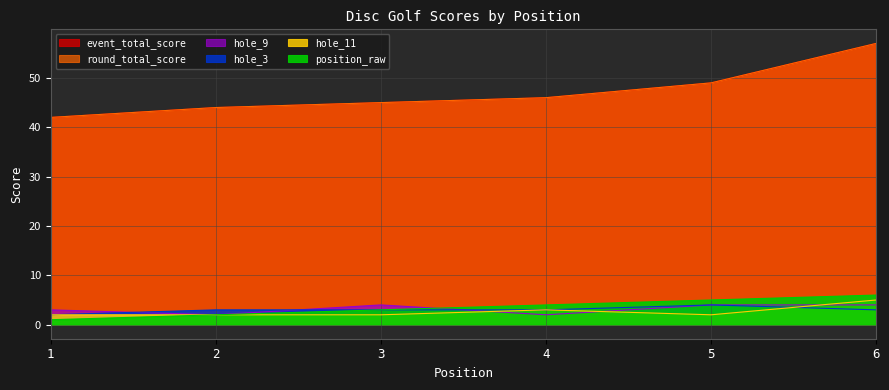

List the labels in order of position_raw value, smallest first.

1, 2, 3, 4, 5, 6